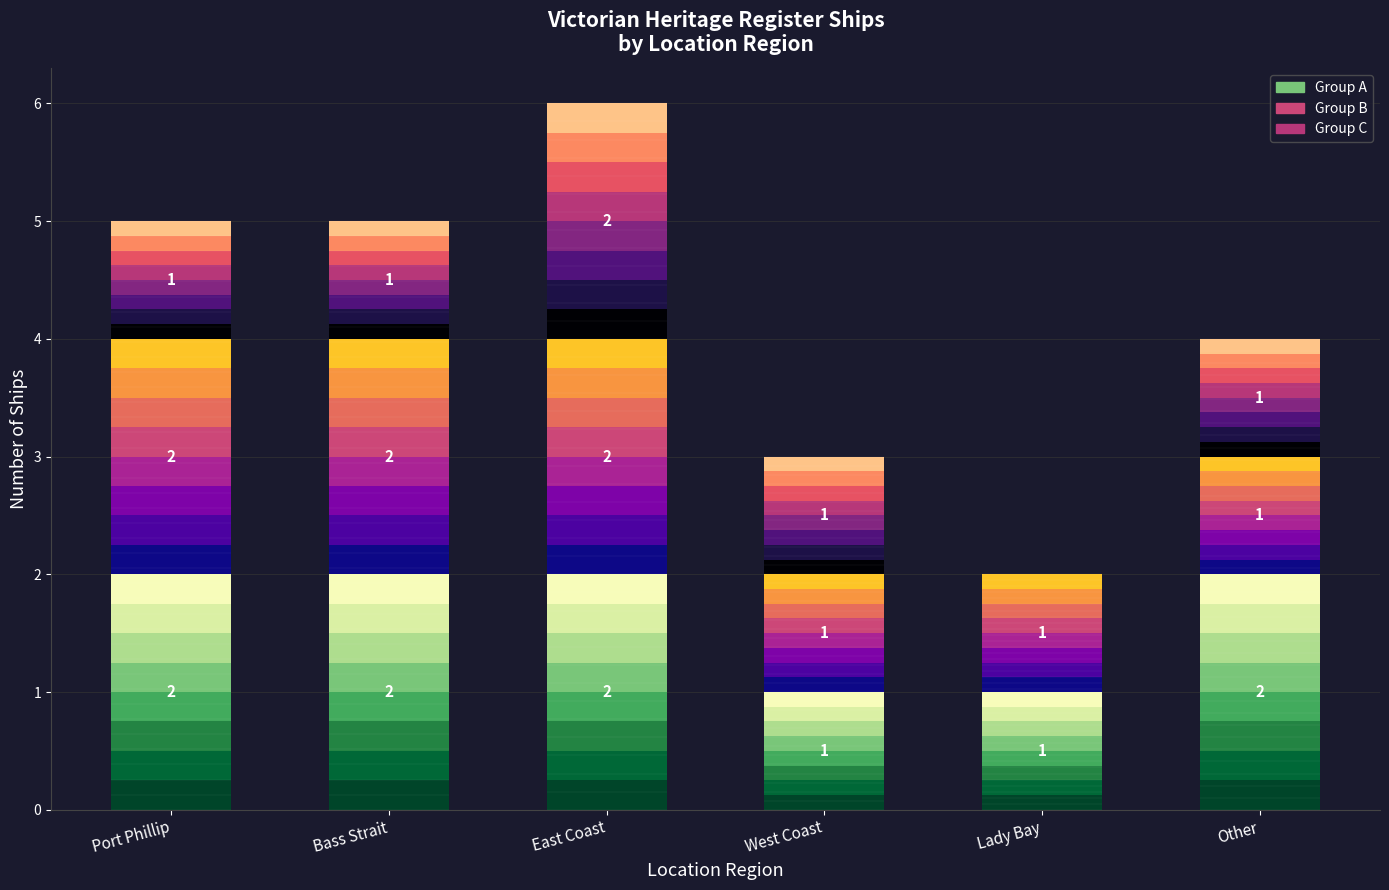

Between Port Phillip and Other, which is larger?

Port Phillip